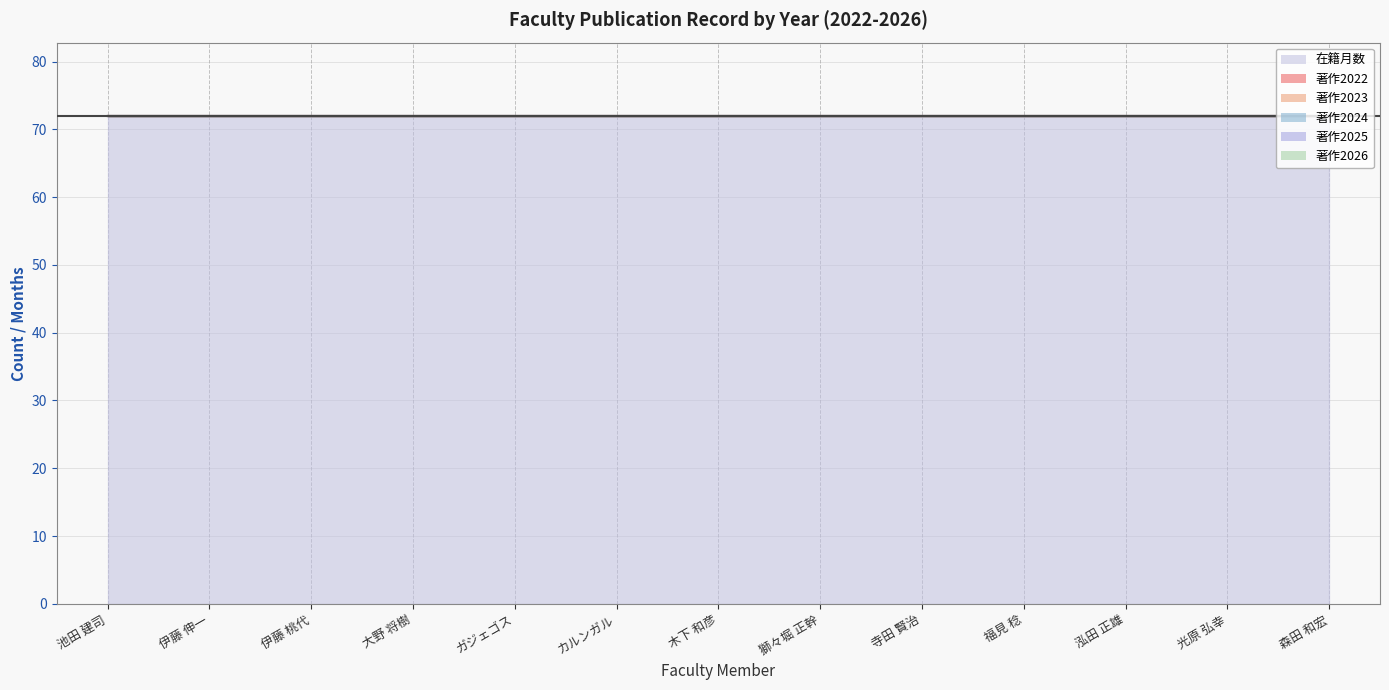

What position from the right is ガジェゴス?

9